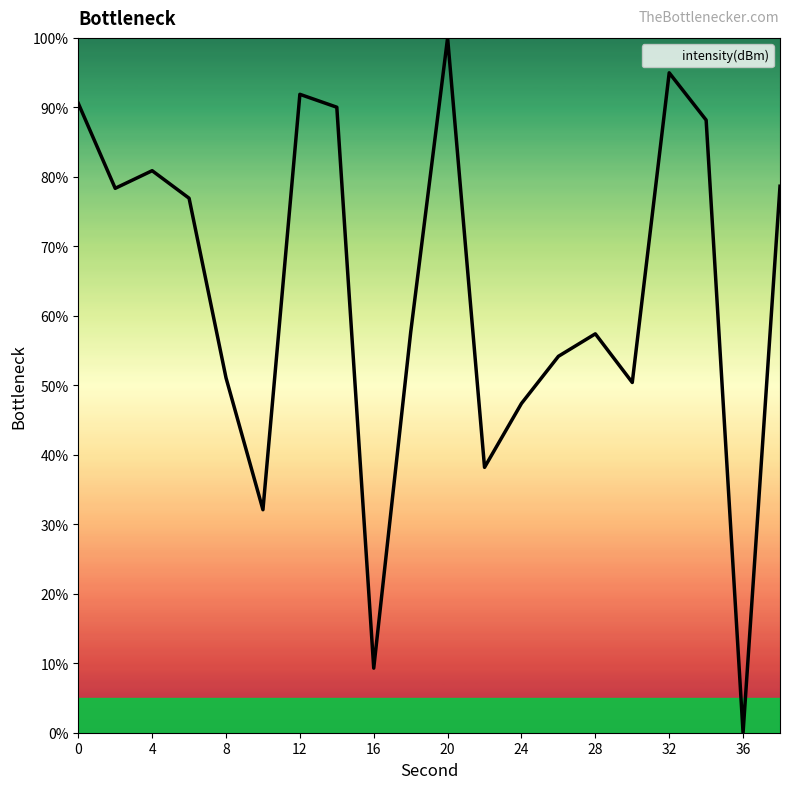

What is the maximum value shown in the chart?

100.0